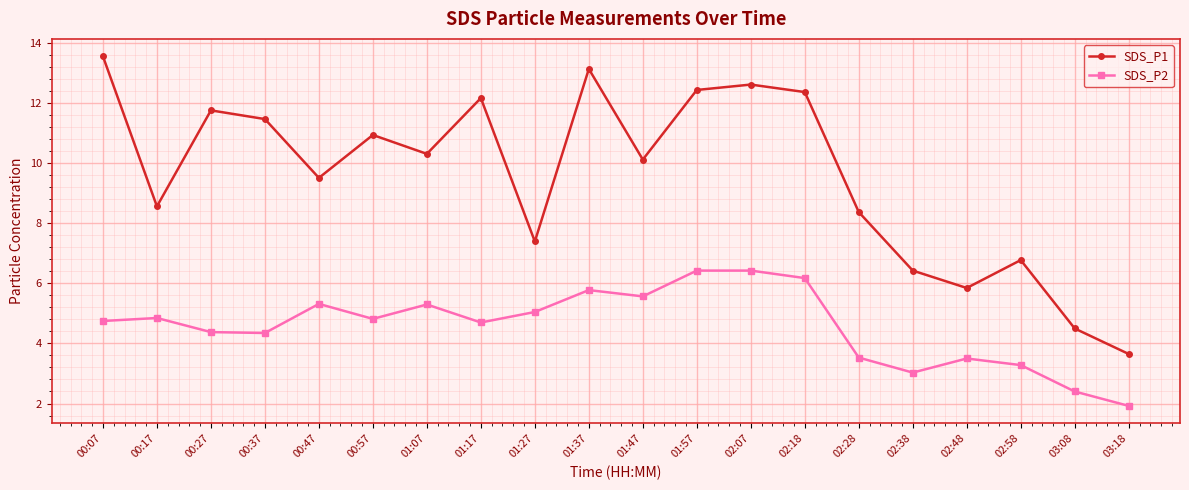

What is the difference between the maximum and minimum values in the SDS_P1 series?

9.9